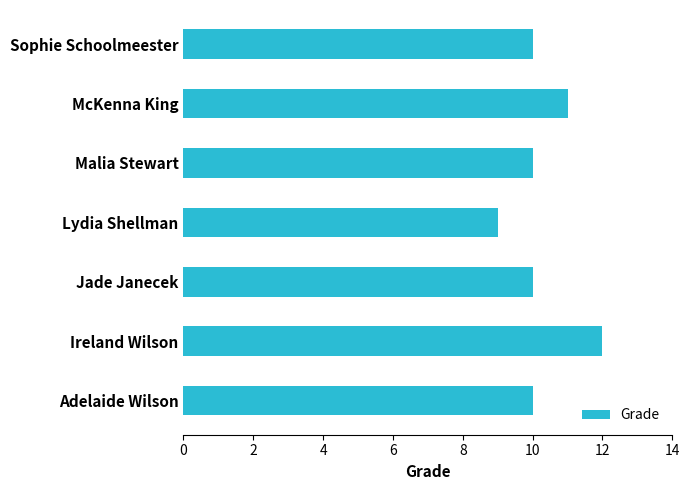

What is the difference between the maximum and minimum values?

3